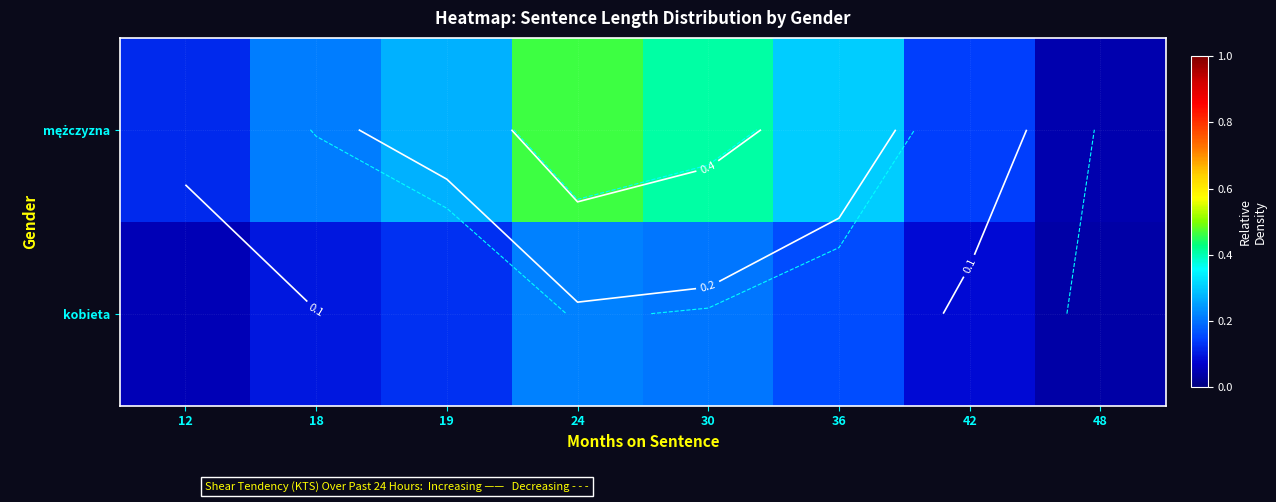

The value of kobieta at 48 is 0.0. True or false?

False